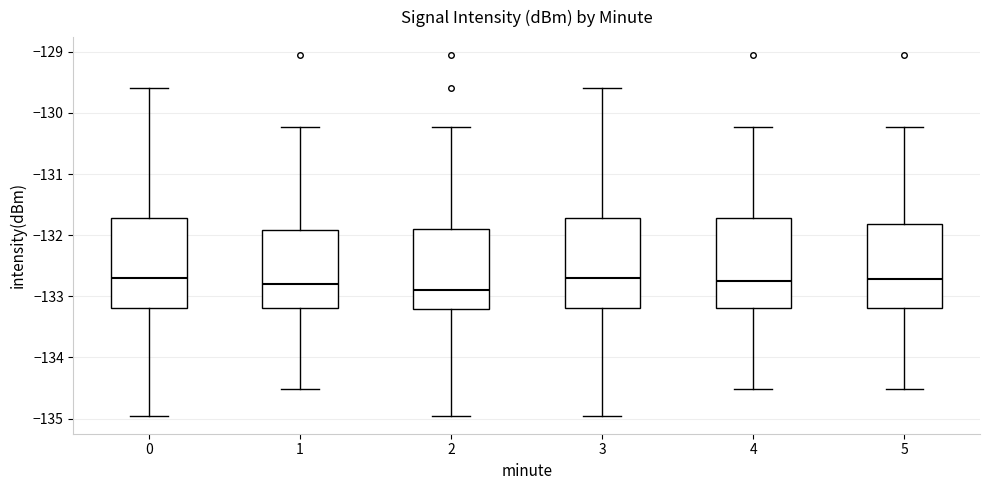

Reading left to right, read every box against the y-axis: the position of its median line, the range the box covers, and the ends of its whiskers. The values are not printed on the chart, so give them approximately, as read against the axis.

0: median -132.7, box -133.2 to -131.7, whiskers -135.0 to -129.6
1: median -132.8, box -133.2 to -131.9, whiskers -134.5 to -130.2
2: median -132.9, box -133.2 to -131.9, whiskers -135.0 to -130.2
3: median -132.7, box -133.2 to -131.7, whiskers -135.0 to -129.6
4: median -132.7, box -133.2 to -131.7, whiskers -134.5 to -130.2
5: median -132.7, box -133.2 to -131.8, whiskers -134.5 to -130.2